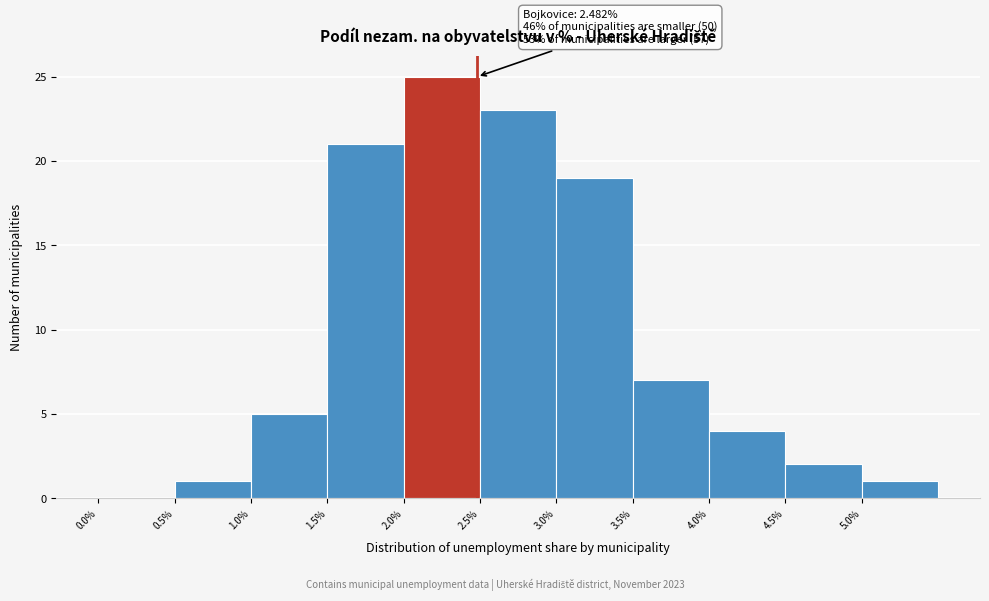

Over which range of the x-axis is the bar tallest?

2.0 to 2.5